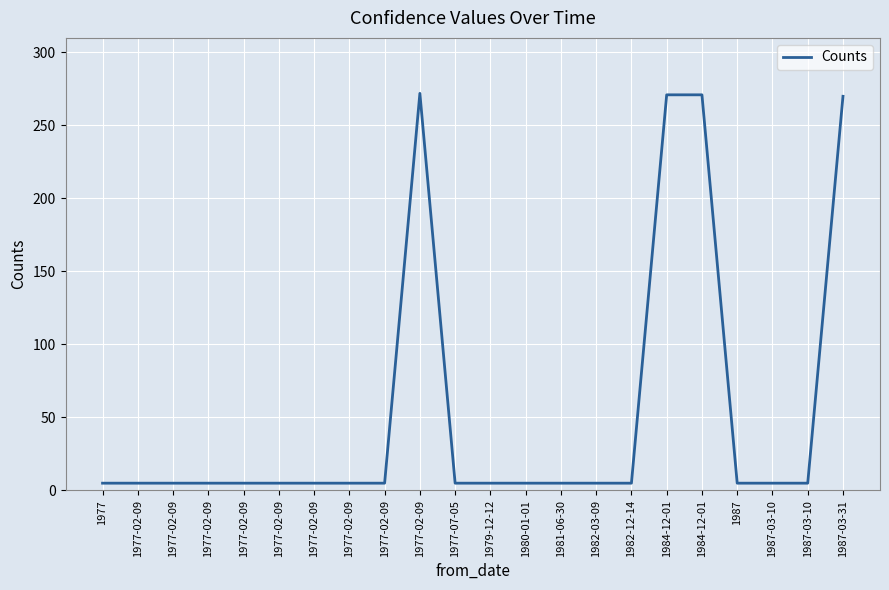

Does the chart display data point markers on the line(s)?

No